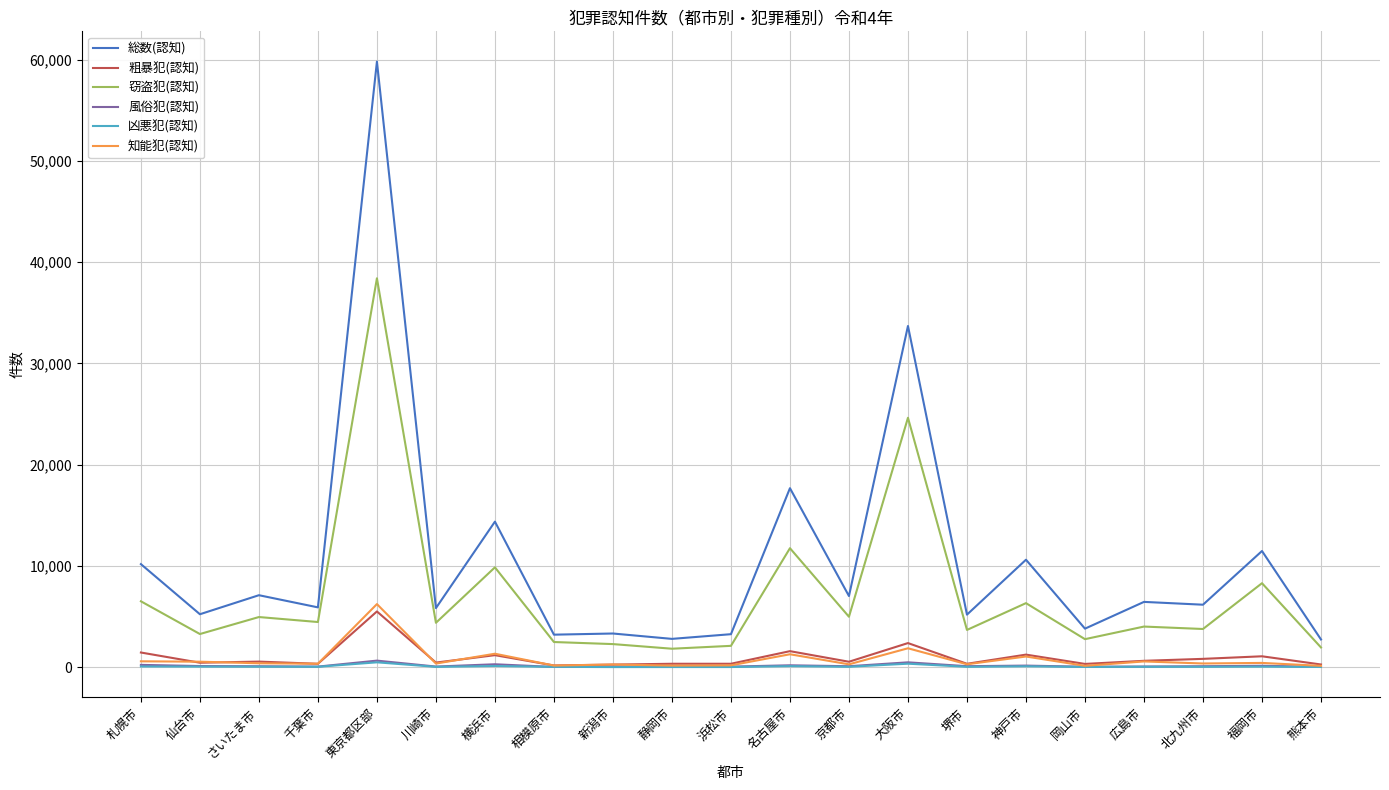

The 窃盗犯(認知) series shows 38418 at 東京都区部. True or false?

True